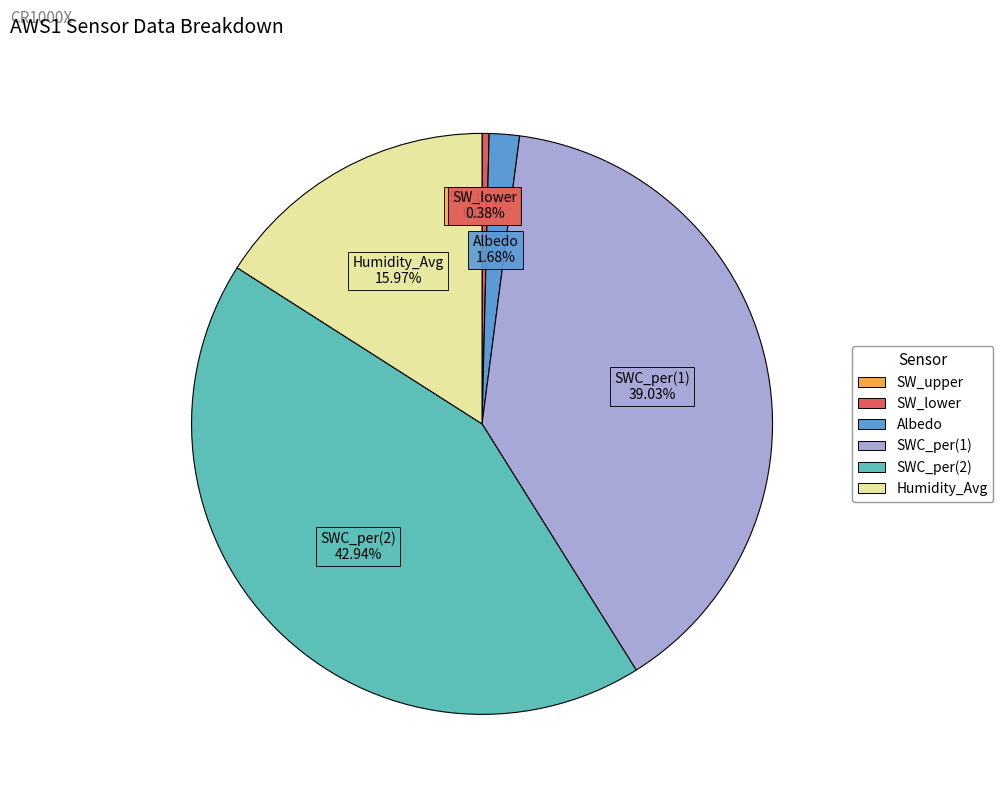

Is there any slice that represents more than half of the pie?

No